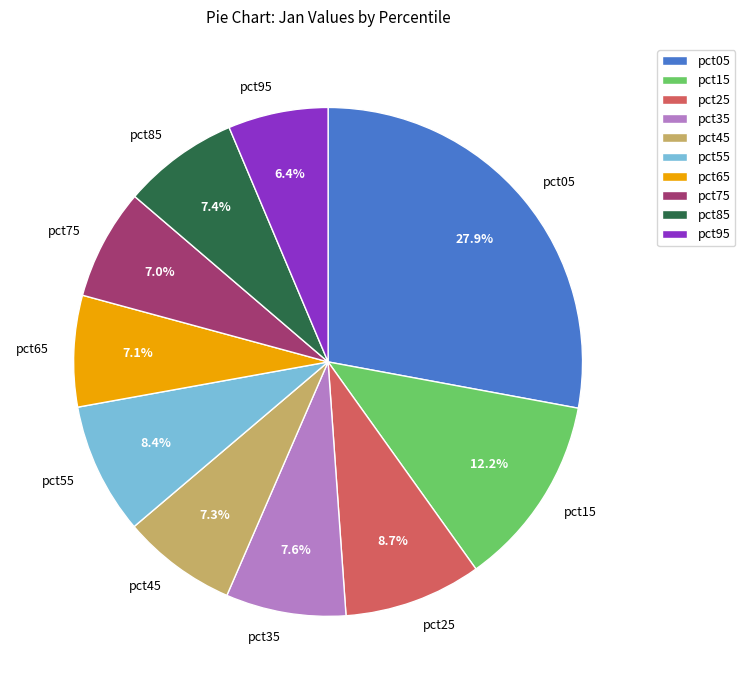

Is pct05 the majority of the pie?

No